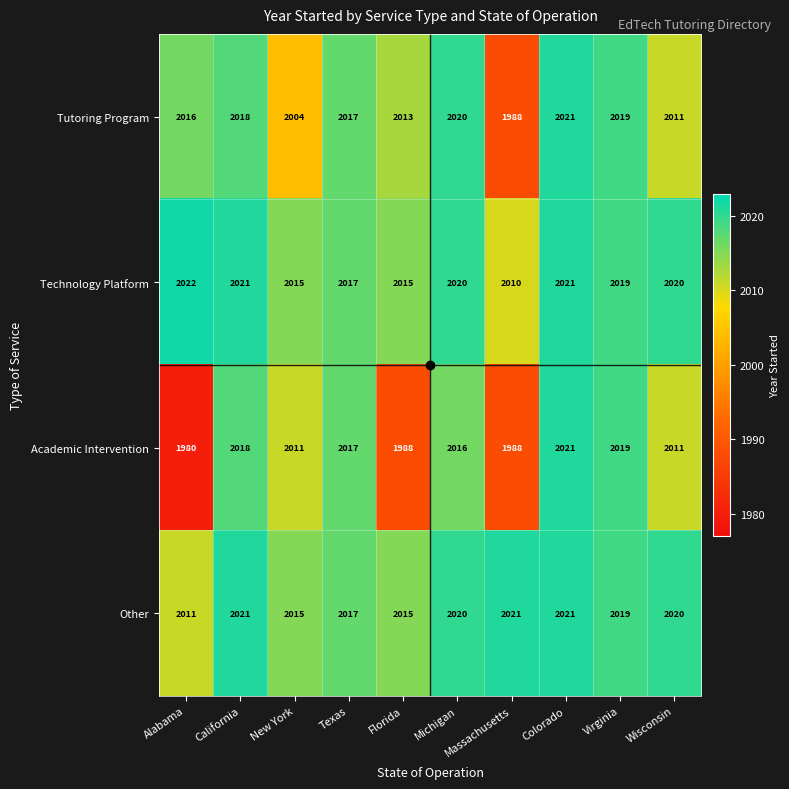

What is the sum of all Academic Intervention values?

20069